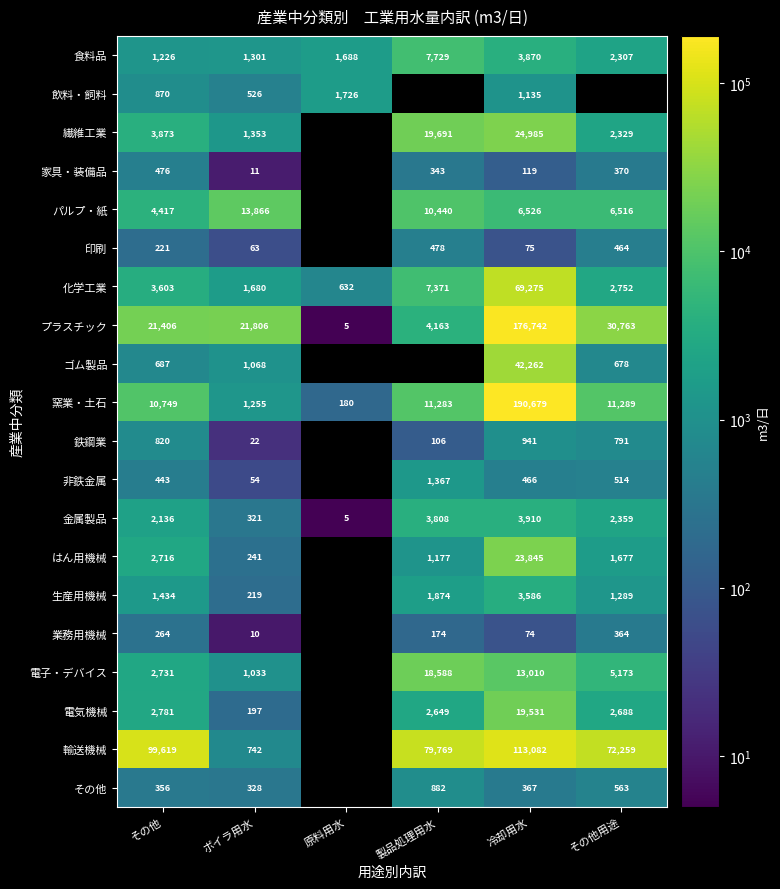

The 生産用機械 series shows 1289 at その他用途. True or false?

True